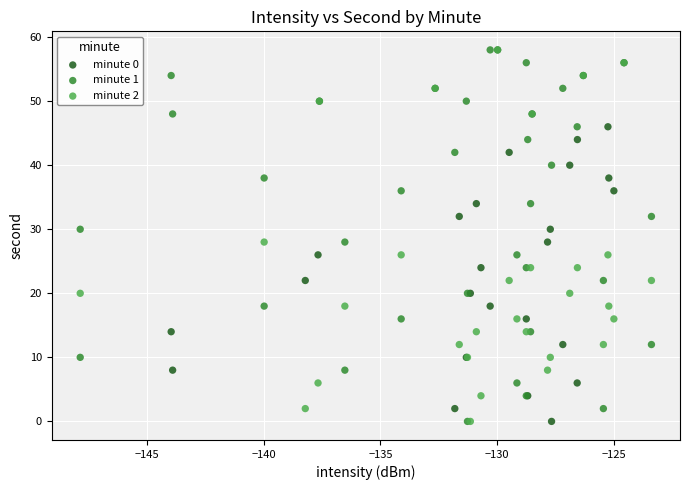

What are all the series names shown in the legend?

minute 0, minute 1, minute 2